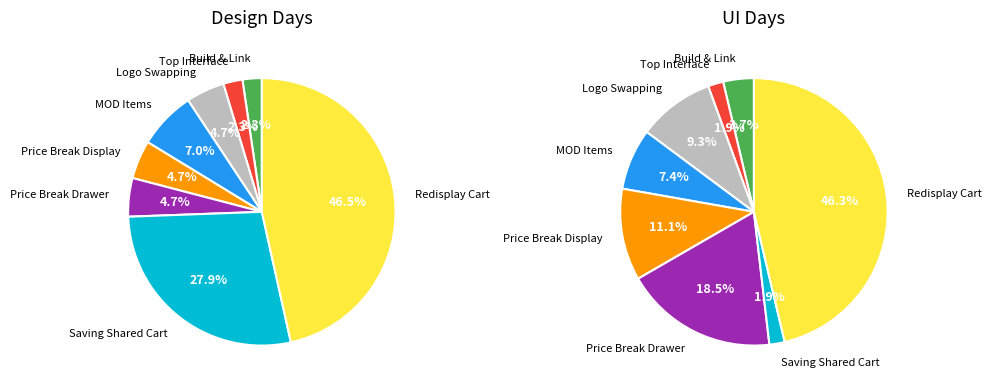

Is it true that Redisplay Shared Cart is 57% of the pie?

False